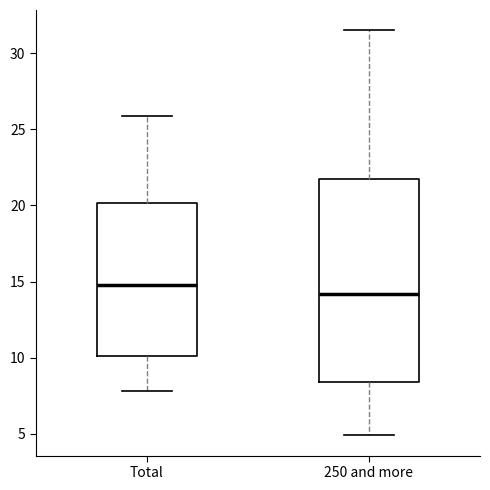

Where does the lower whisker of the box for Total end on the y-axis? The values are not printed on the chart, so give them approximately, as read against the axis.

8.0